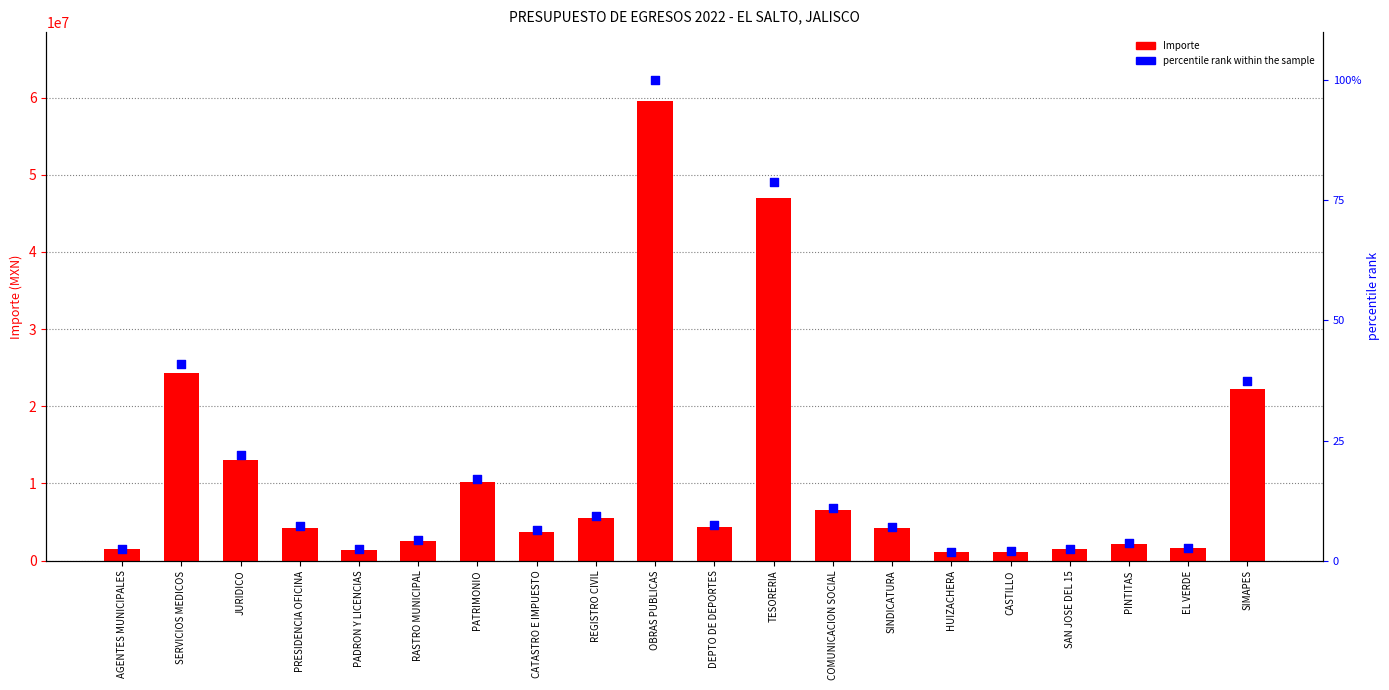

At how many categories does at least one series exceed 41460066?

2